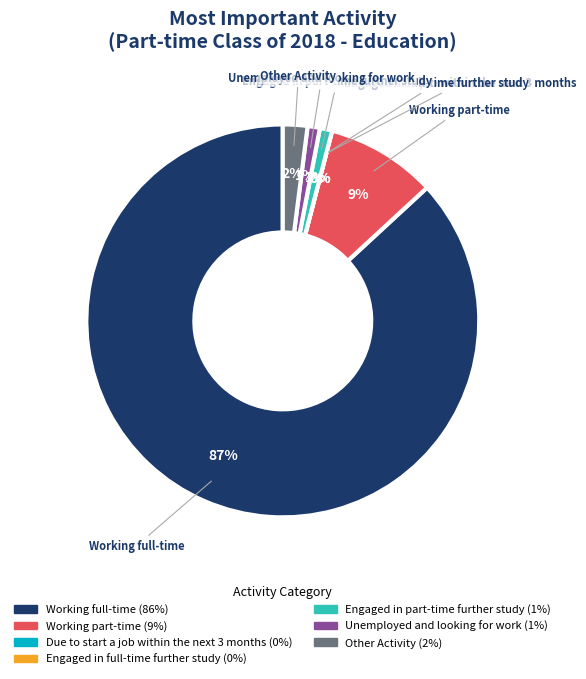

To the nearest percent, what is the average slice percentage?

14%